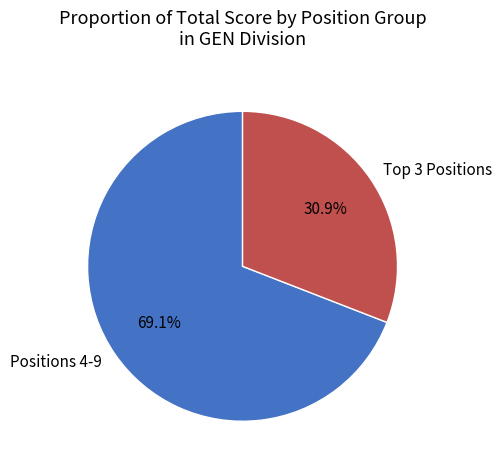

Which category has the smallest portion of the pie?

Top 3 Positions